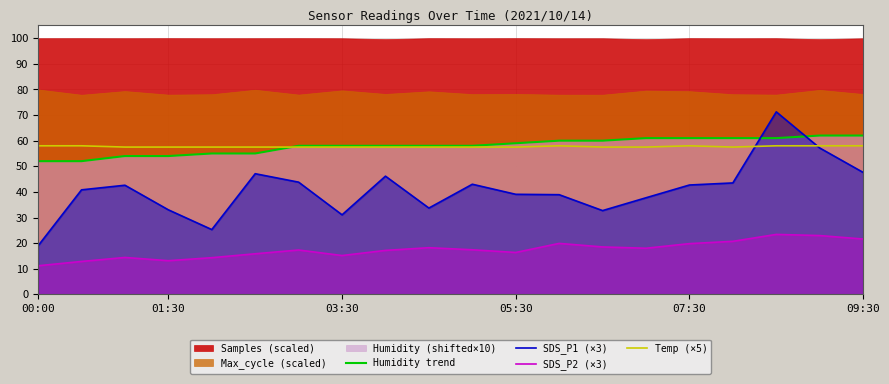

The value of Temp (×5) at 03:30 is 57.5. True or false?

True